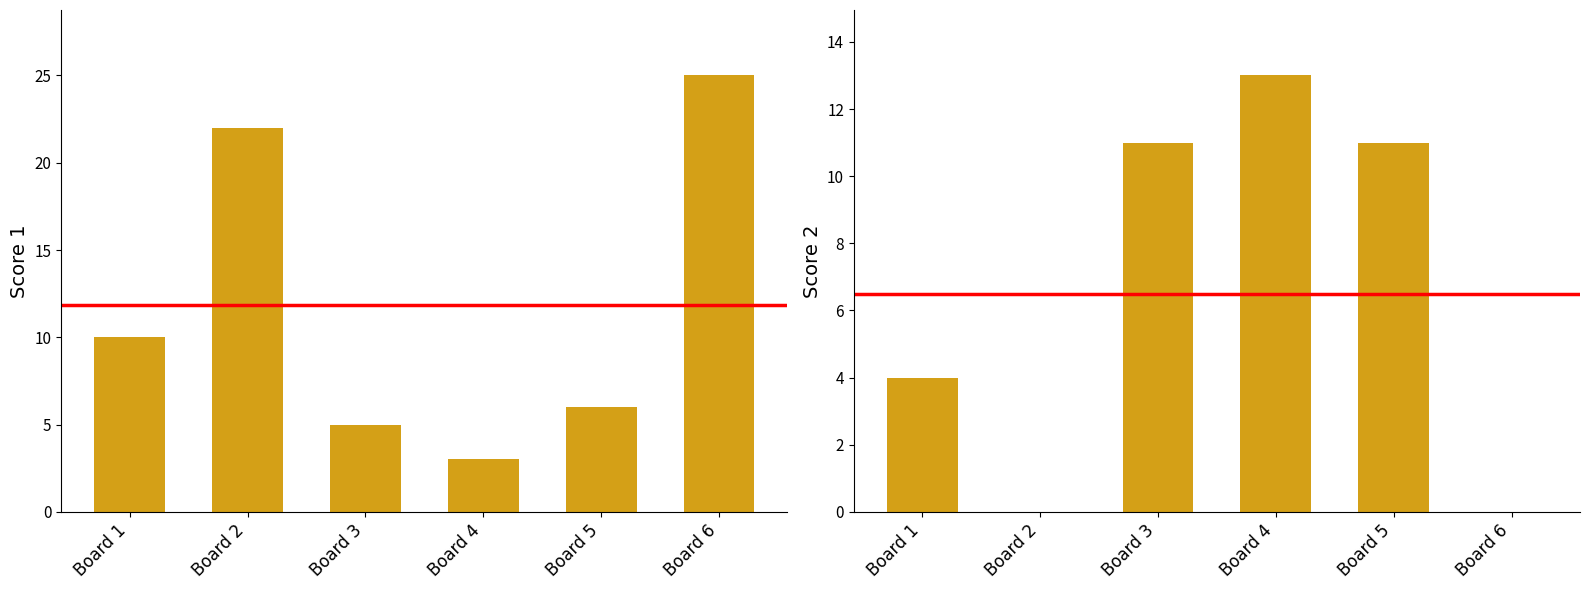

What is the sum of all Score 2 values?

39